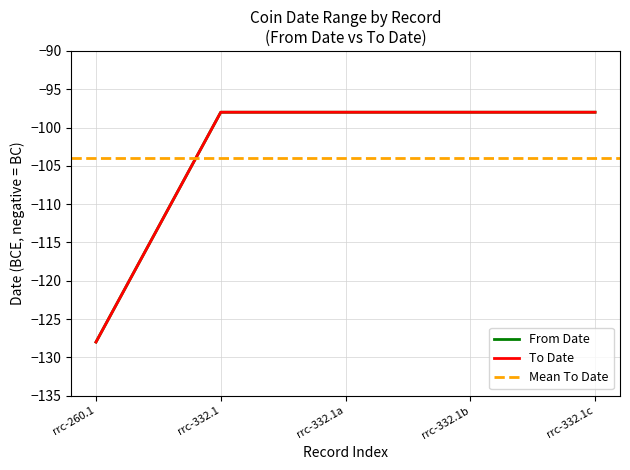

What is the sum of all To Date values?

-520